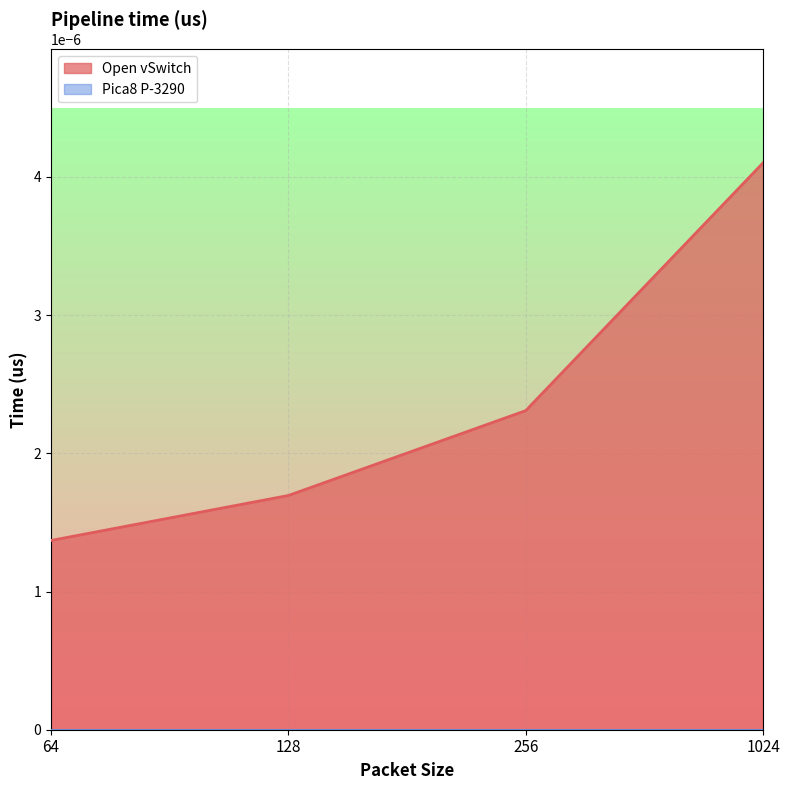

At which label is the value closest to 0?

64